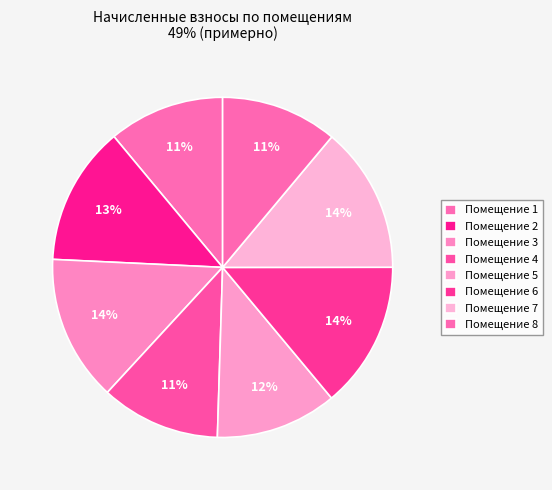

How many slices are in this pie chart?

8